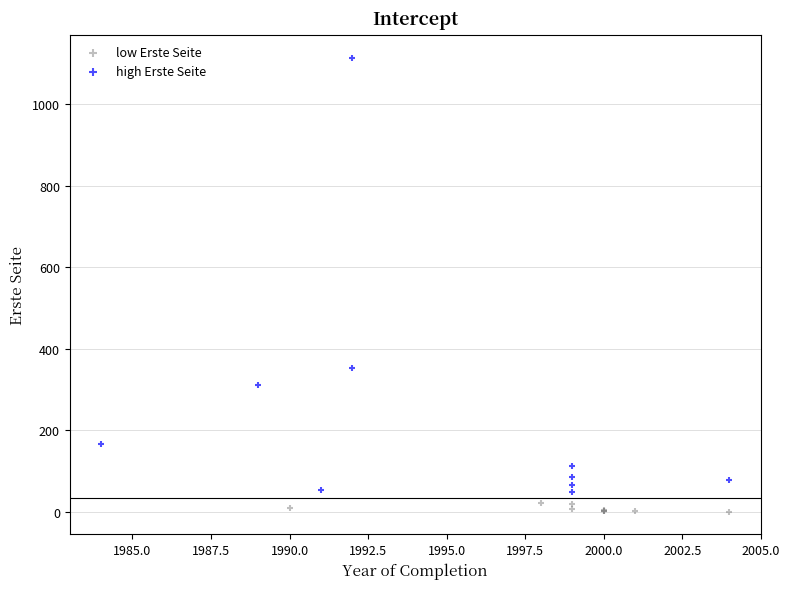

Which series has the largest Y range (max minus min)?

high Erste Seite